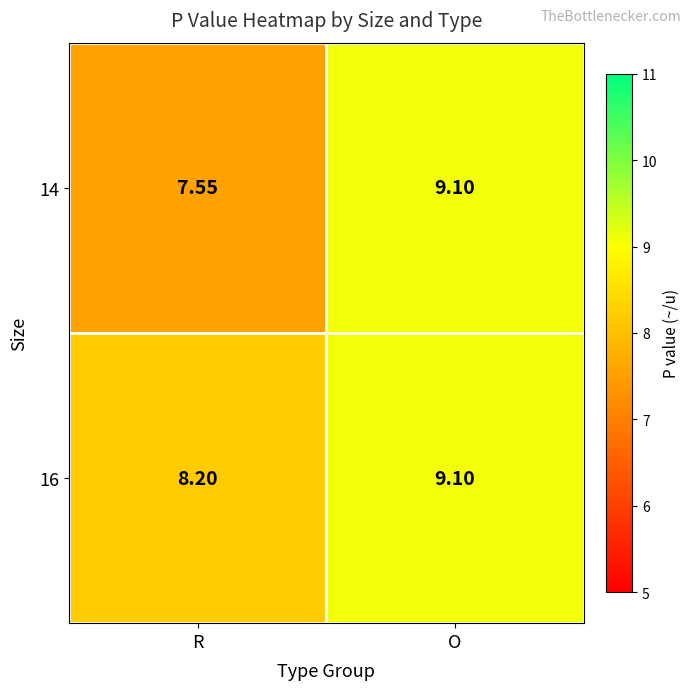

At which category does the chart reach its minimum across all series?

R